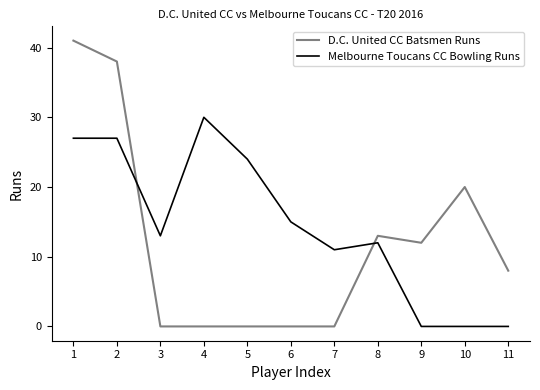

Reading left to right, what are all the values shown in this chart?

D.C. United CC Batsmen Runs: 41	38	0	0	0	0	0	13	12	20	8
Melbourne Toucans CC Bowling Runs: 27	27	13	30	24	15	11	12	0	0	0